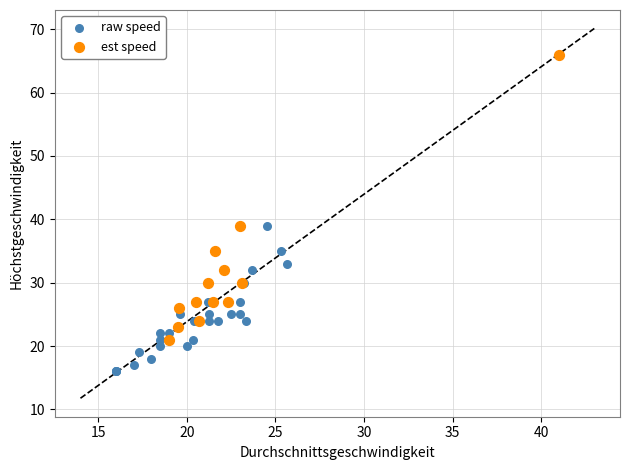

Which series contains the highest Y value?

est speed